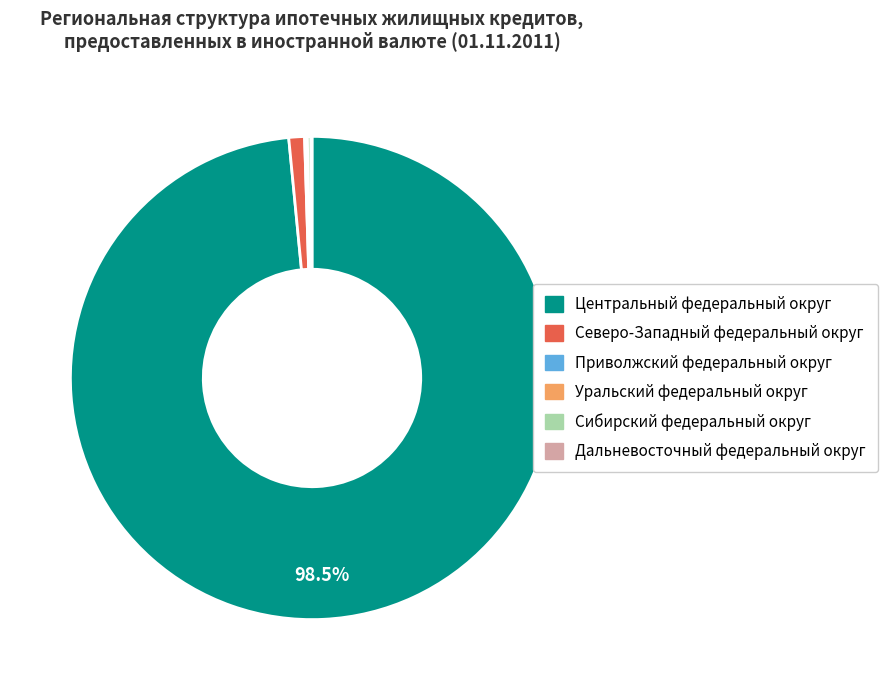

To the nearest percent, what is the difference between the largest and smallest slice percentages?

98%